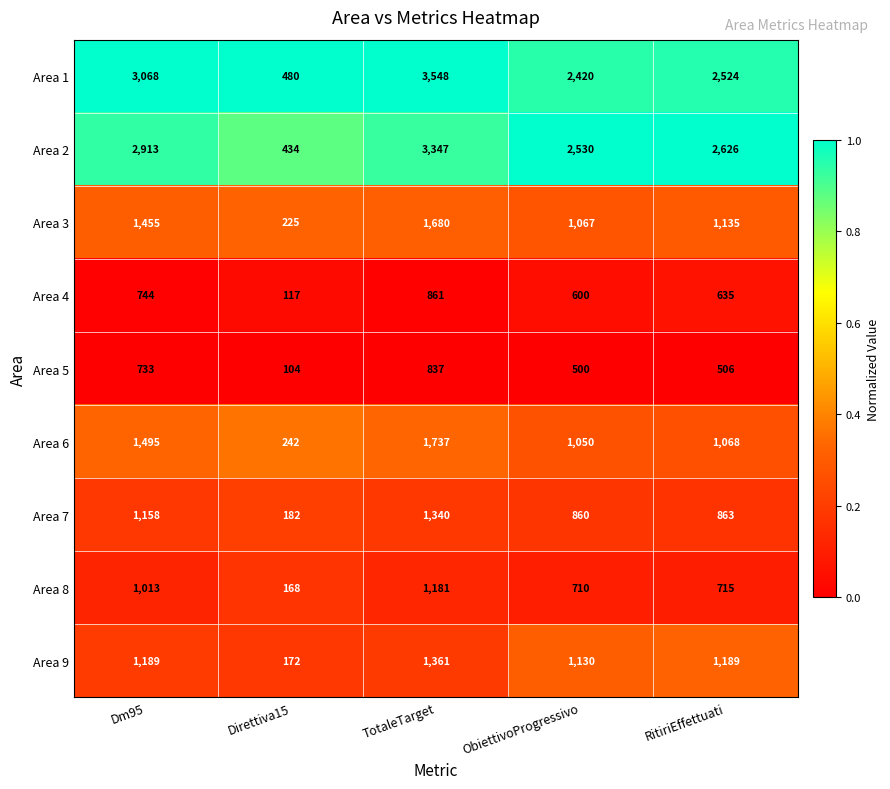

Which series has the largest range (max minus min)?

Area 1